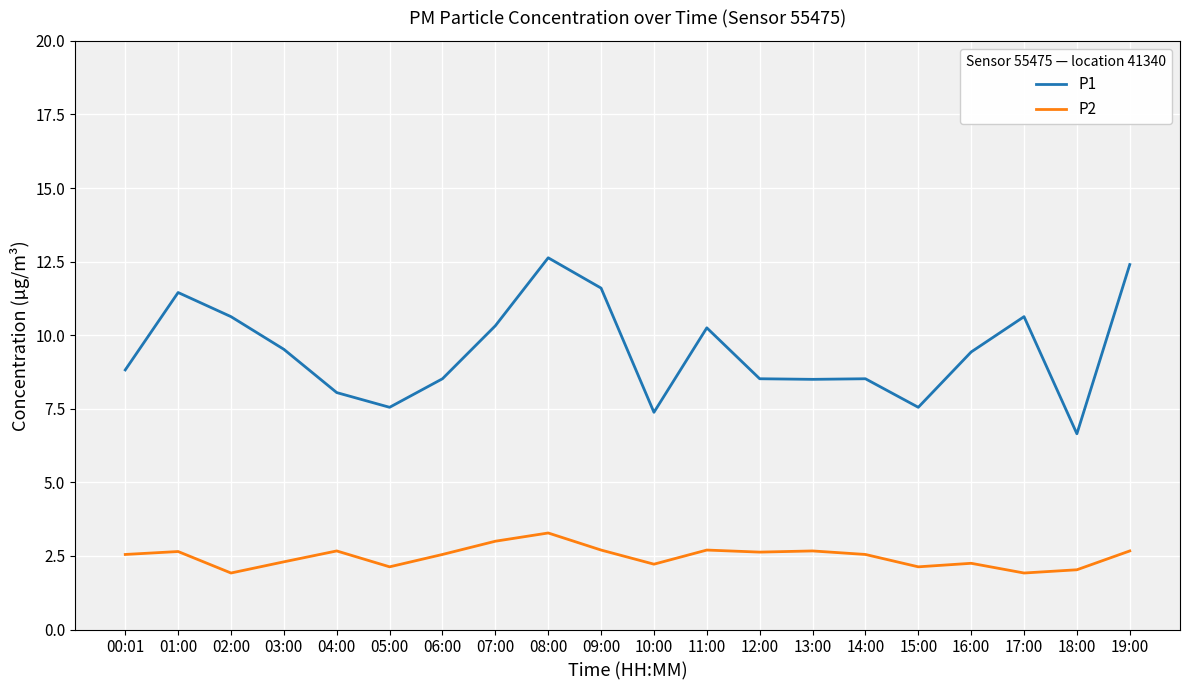

What is the lowest value of the P1 series?

6.7